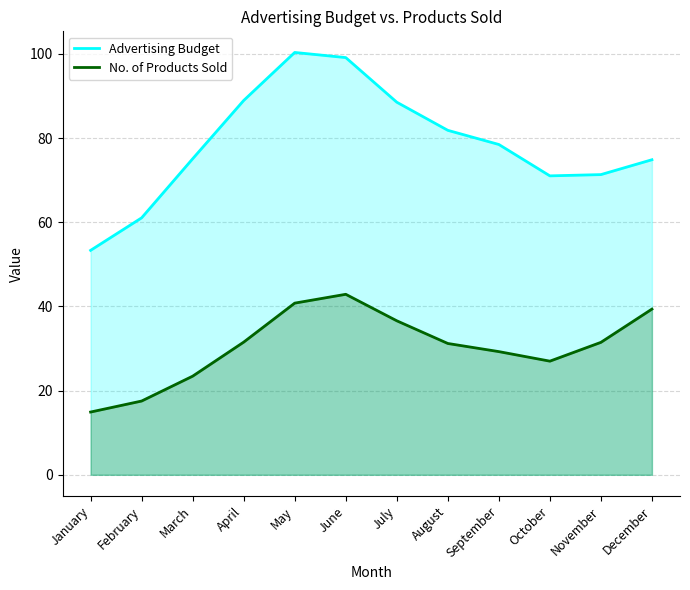

True or false: Advertising Budget and No. of Products Sold cross at least once.

False